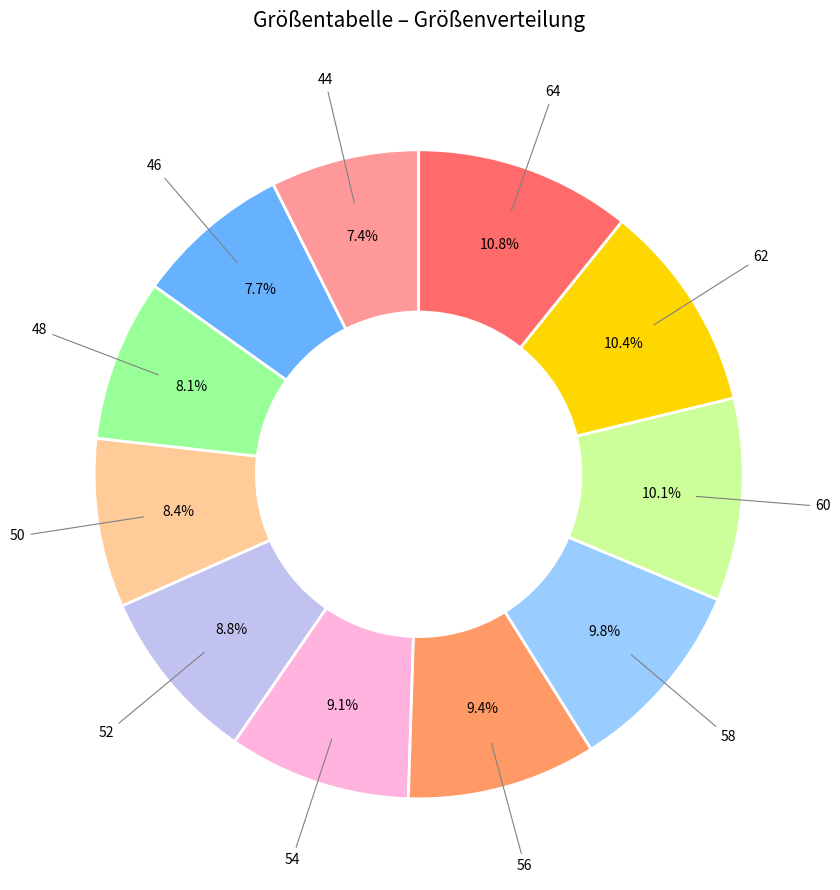

To the nearest percent, what is the average slice percentage?

9%